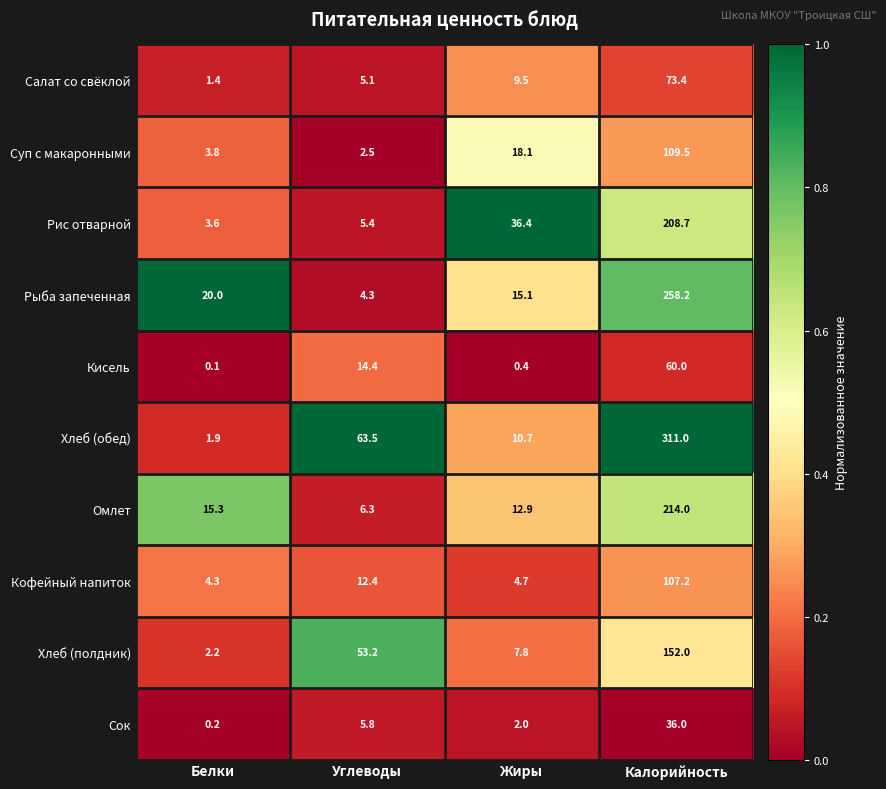

How many data points does each series have?

4